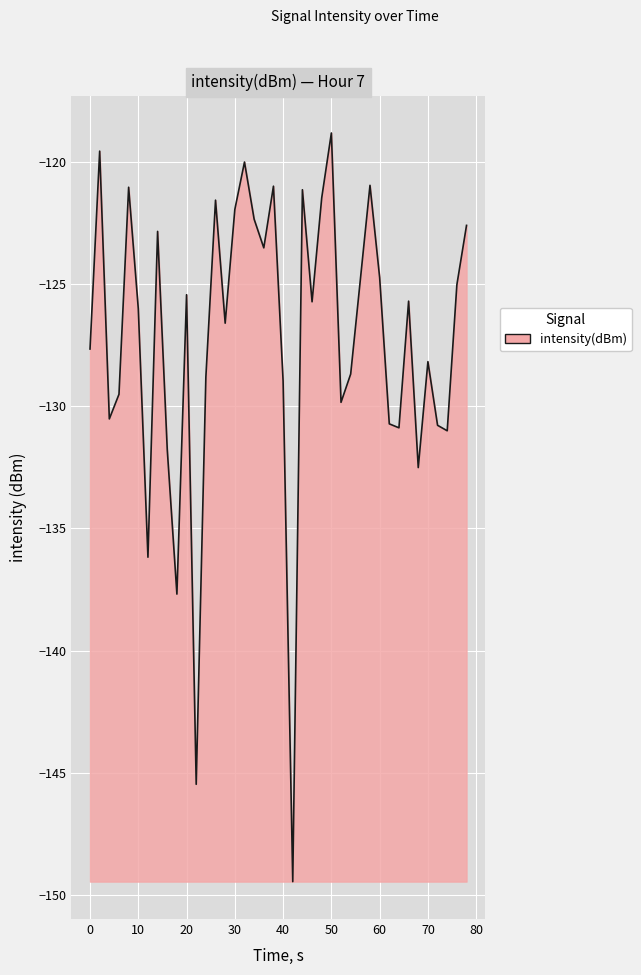

What is the difference between the maximum and minimum values?

30.6